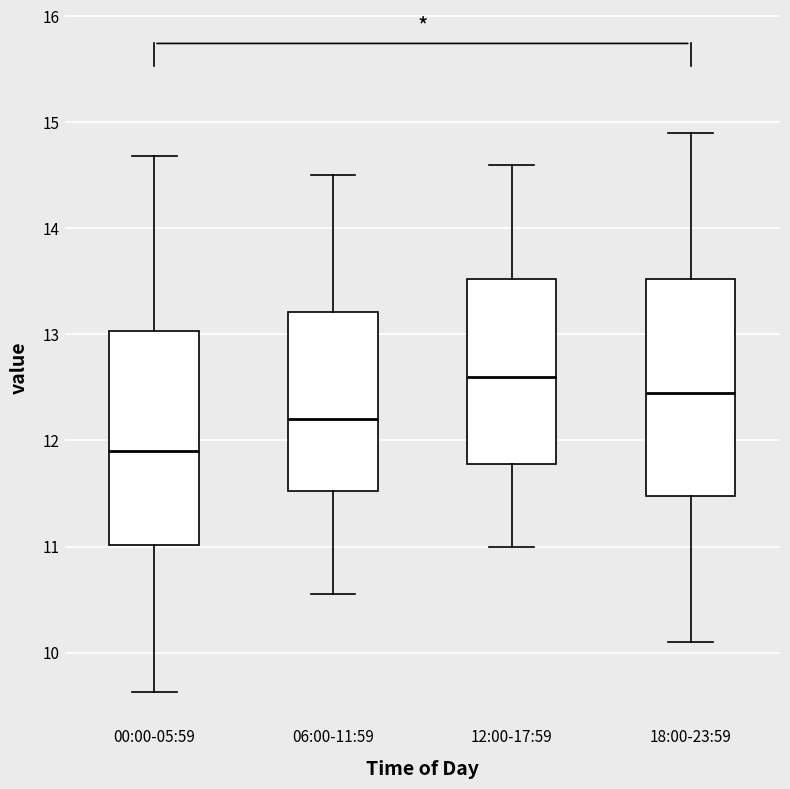

Reading left to right, transcribe this box plot: for each box, give where its median line is, the range the box spans, and where its two whiskers end, as read against the y-axis. The values are not printed on the chart, so give them approximately, as read against the axis.

00:00-05:59: median 11.9, box 11.0 to 13.0, whiskers 9.6 to 14.7
06:00-11:59: median 12.2, box 11.5 to 13.2, whiskers 10.6 to 14.5
12:00-17:59: median 12.6, box 11.8 to 13.5, whiskers 11.0 to 14.6
18:00-23:59: median 12.5, box 11.5 to 13.5, whiskers 10.1 to 14.9